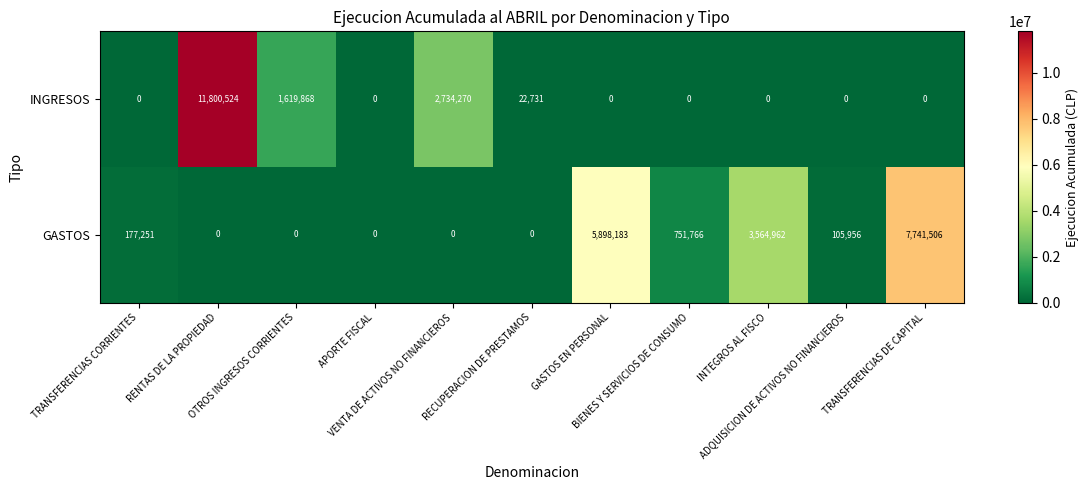

Rank the series by their maximum value, from lowest to highest.

GASTOS, INGRESOS